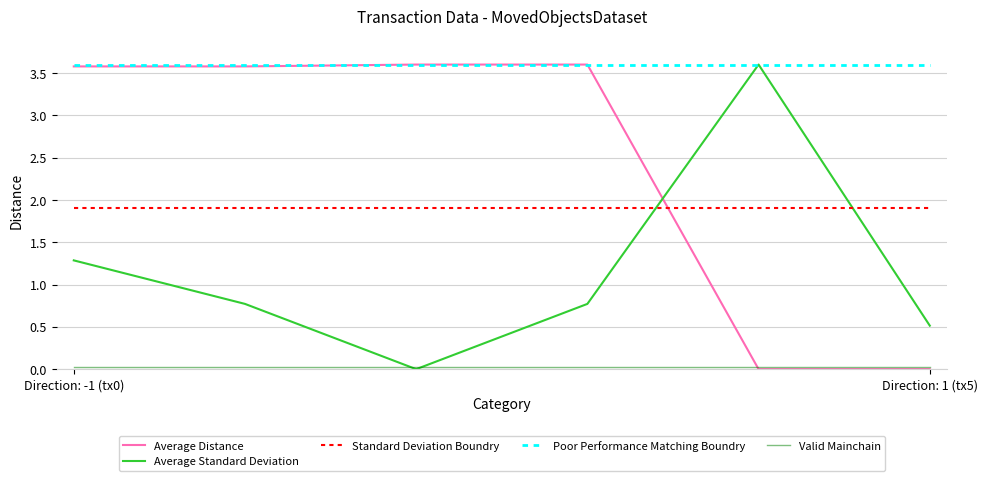

What is the greatest value displayed?

3.6